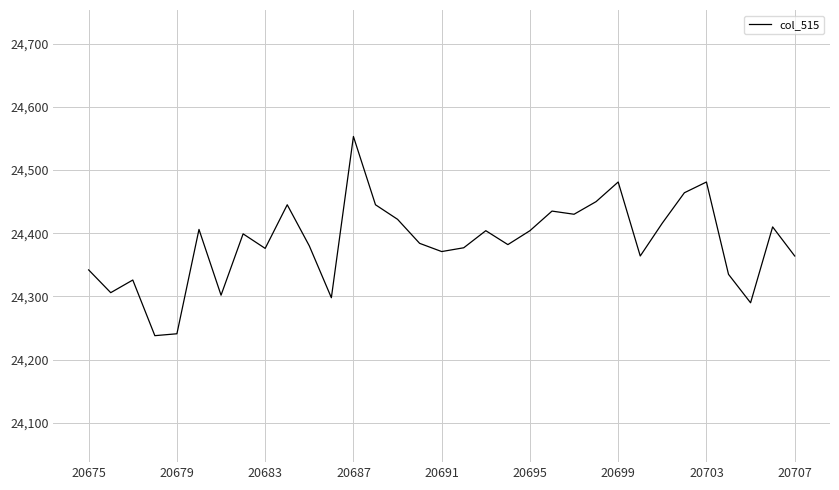

What is the difference between the maximum and minimum values?

315